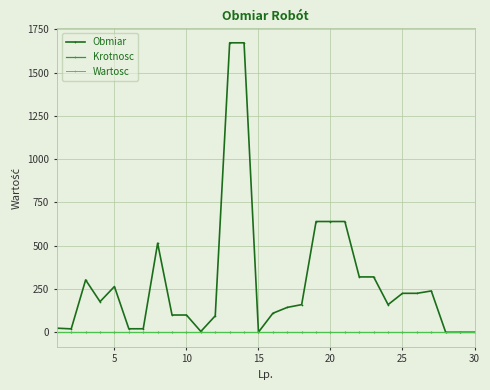

Which series has the largest total across all categories?

Obmiar